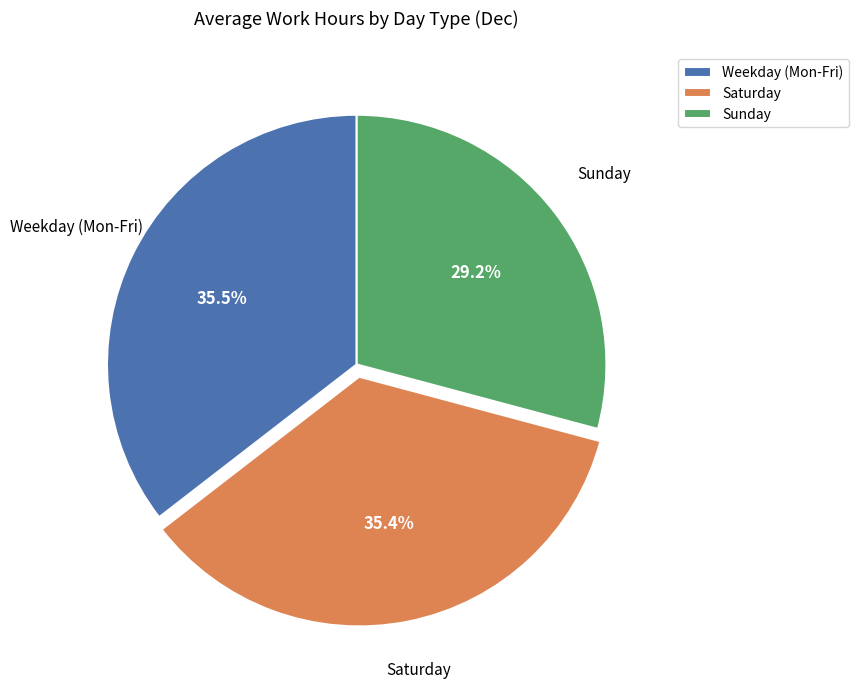

What portion of the pie excludes Sunday?

70.8%